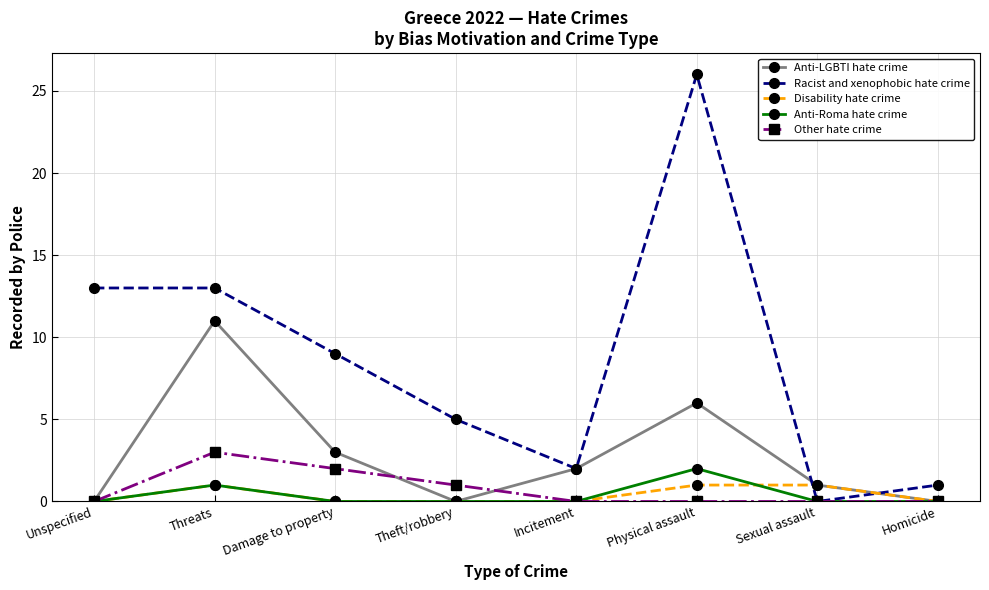

Which series has the widest spread of values?

Racist and xenophobic hate crime